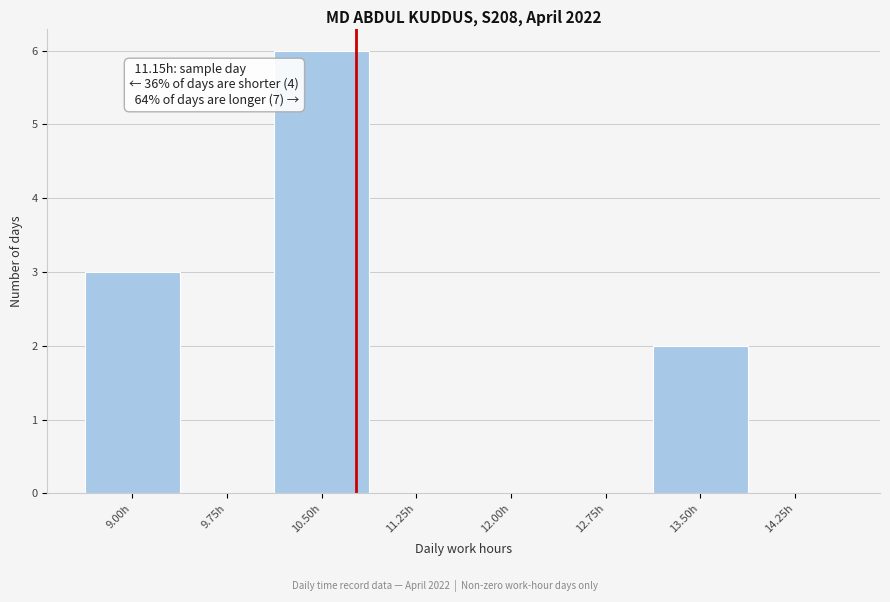

Reading left to right, what are all the values shown in this chart?

9.00h=3	9.75h=0	10.50h=6	11.25h=0	12.00h=0	12.75h=0	13.50h=2	14.25h=0